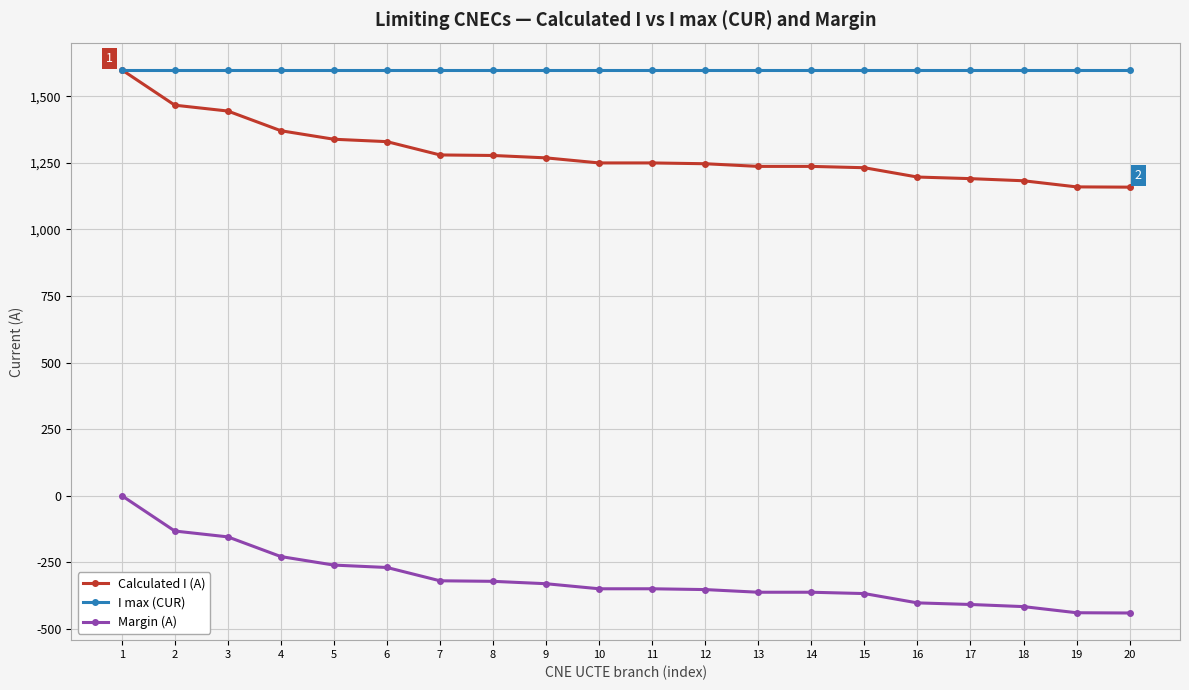

At how many categories does at least one series exceed 607?

20